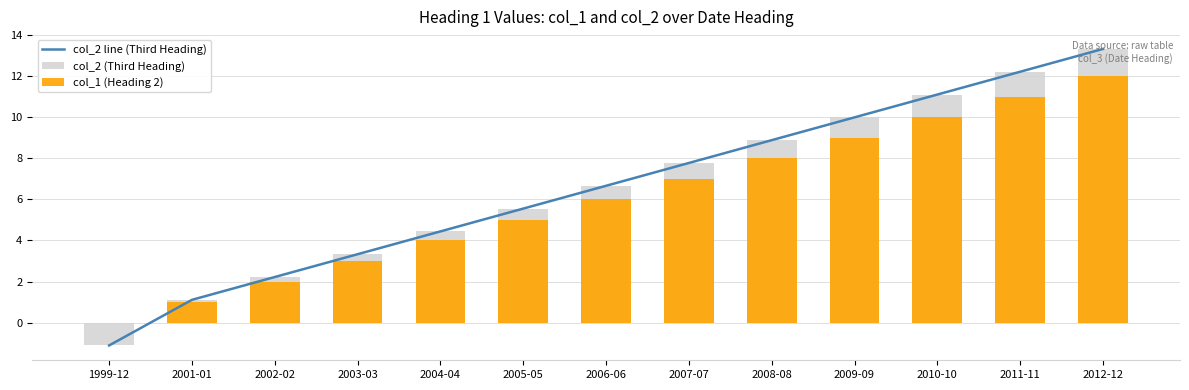

At how many categories does at least one series exceed 0?

12